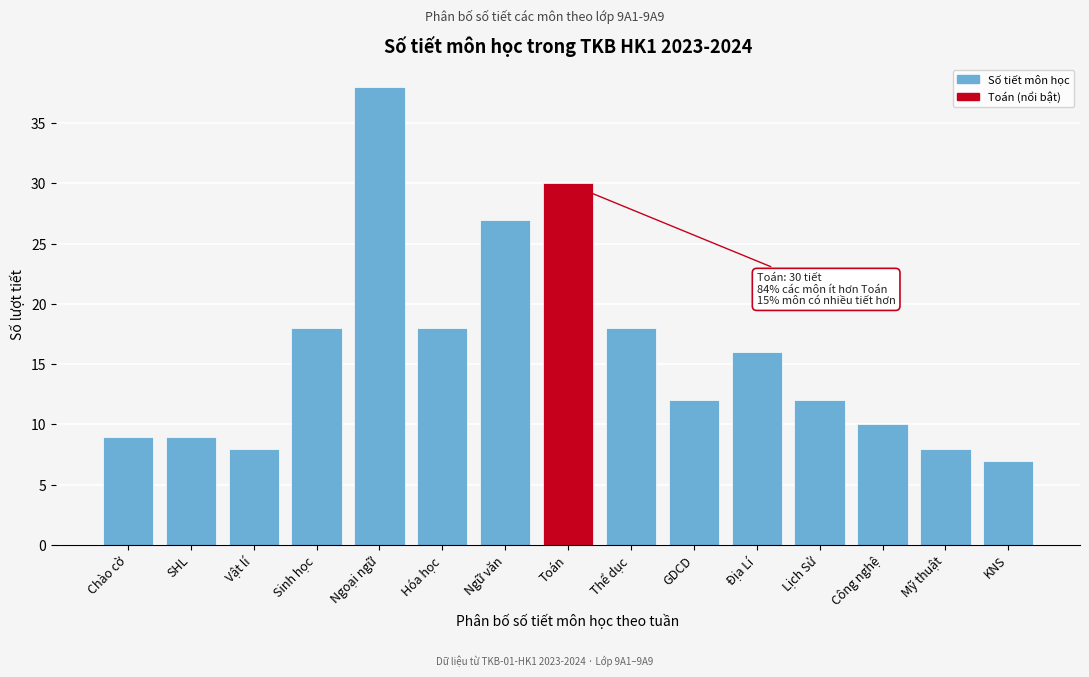

Reading left to right, list all the values displayed in this chart.

Chào cờ=9	SHL=9	Vật lí=8	Sinh học=18	Ngoại ngữ=38	Hóa học=18	Ngữ văn=27	Toán=30	Thể dục=18	GDCD=12	Địa Lí=16	Lịch Sử=12	Công nghệ=10	Mỹ thuật=8	KNS=7